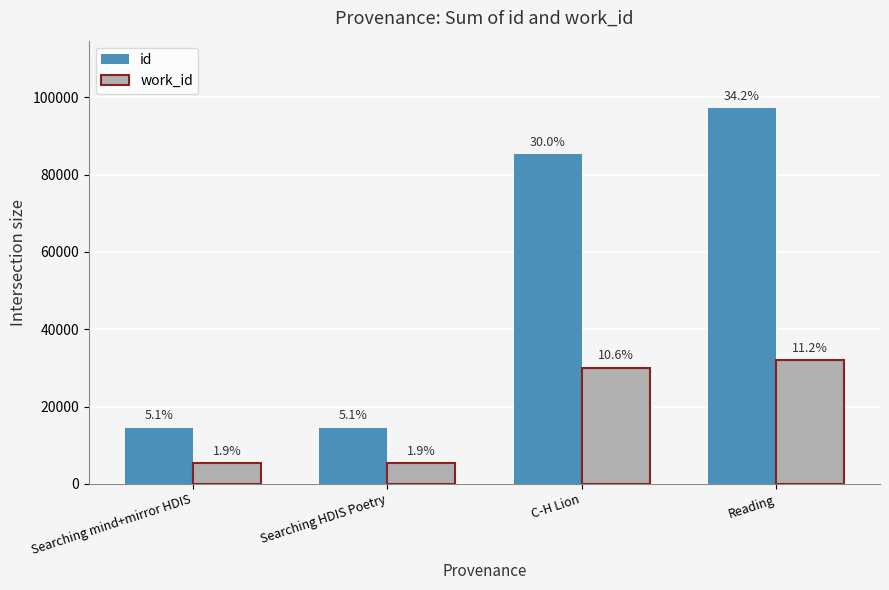

How many groups of bars are there?

4